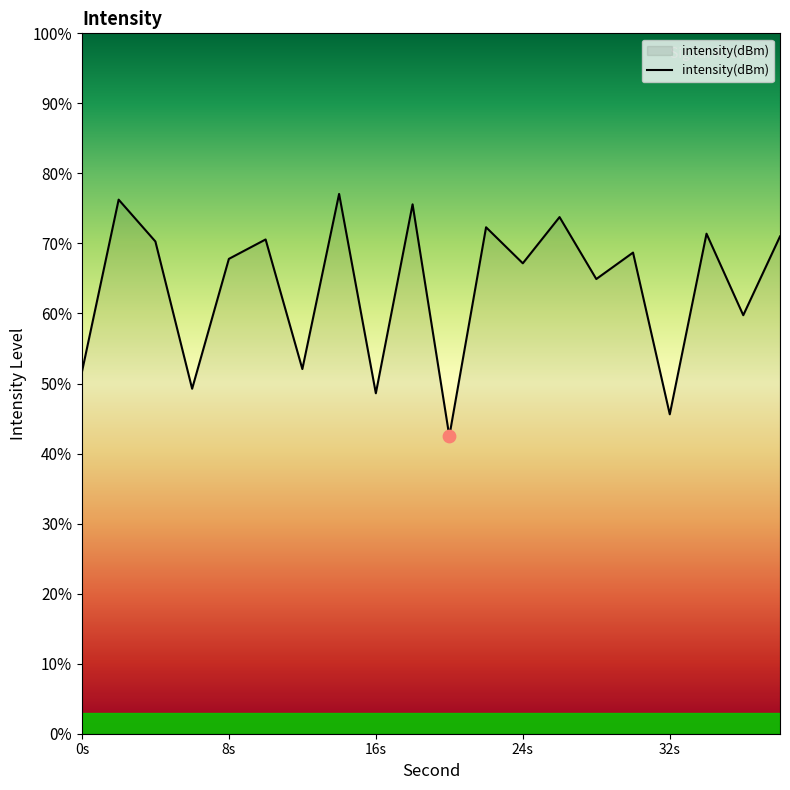

What is the greatest value displayed?

77.1